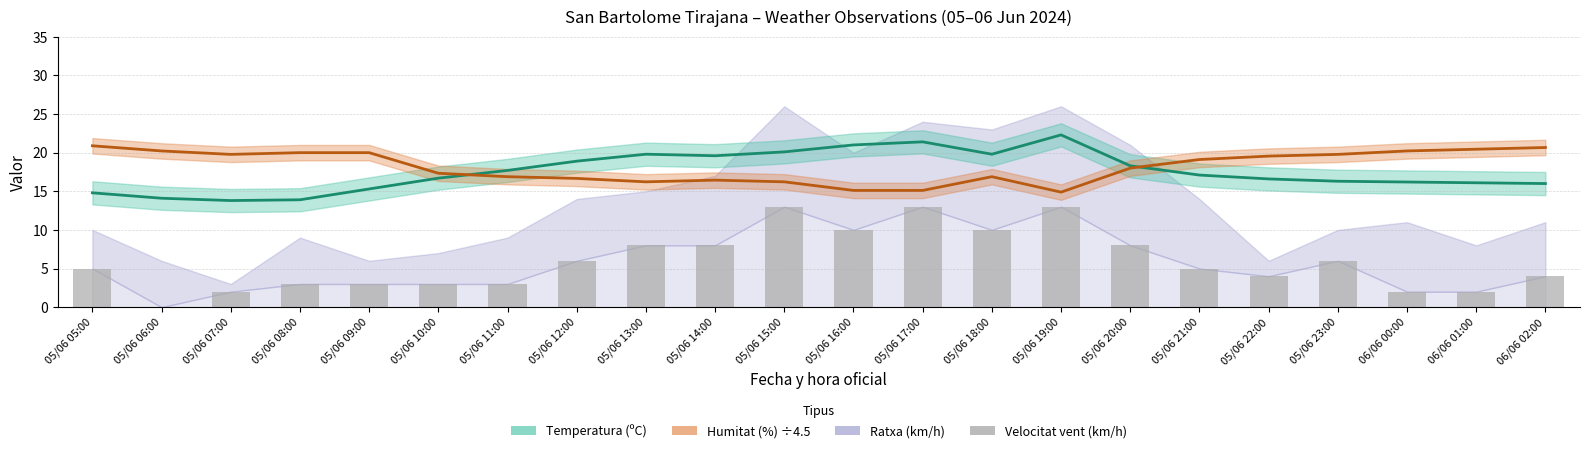

Reading left to right, extract all data points from this chart.

05/06 05:00=5	05/06 06:00=0	05/06 07:00=2	05/06 08:00=3	05/06 09:00=3	05/06 10:00=3	05/06 11:00=3	05/06 12:00=6	05/06 13:00=8	05/06 14:00=8	05/06 15:00=13	05/06 16:00=10	05/06 17:00=13	05/06 18:00=10	05/06 19:00=13	05/06 20:00=8	05/06 21:00=5	05/06 22:00=4	05/06 23:00=6	06/06 00:00=2	06/06 01:00=2	06/06 02:00=4